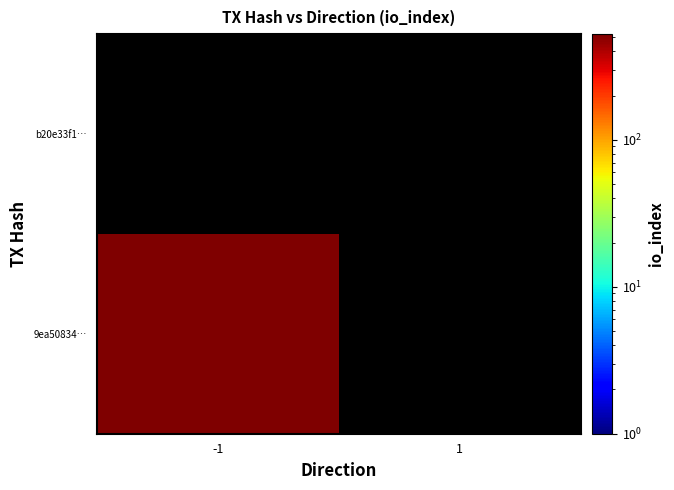

Which category has the lowest value across all series?

1